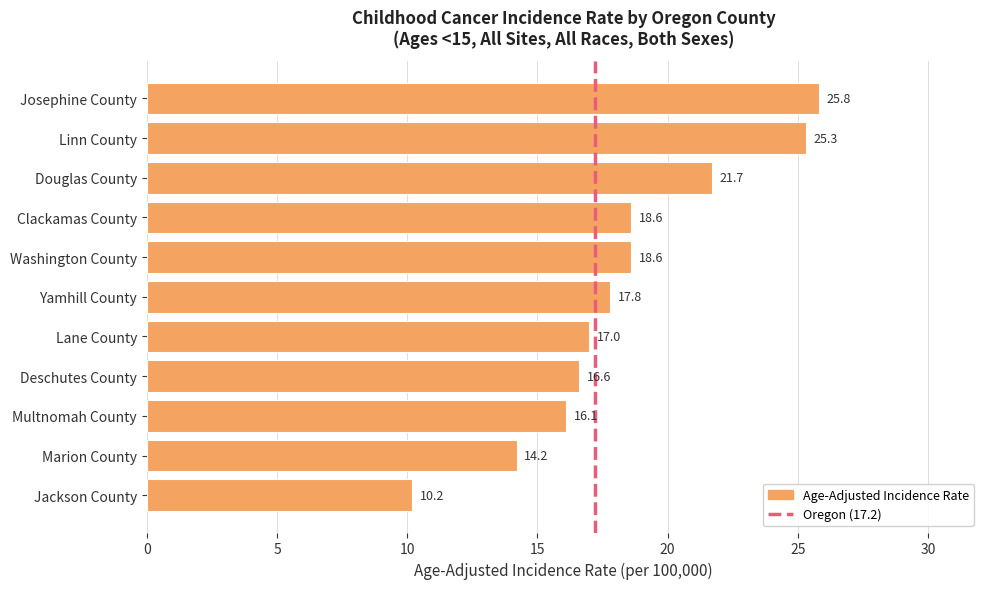

What position from the bottom is Clackamas County?

8